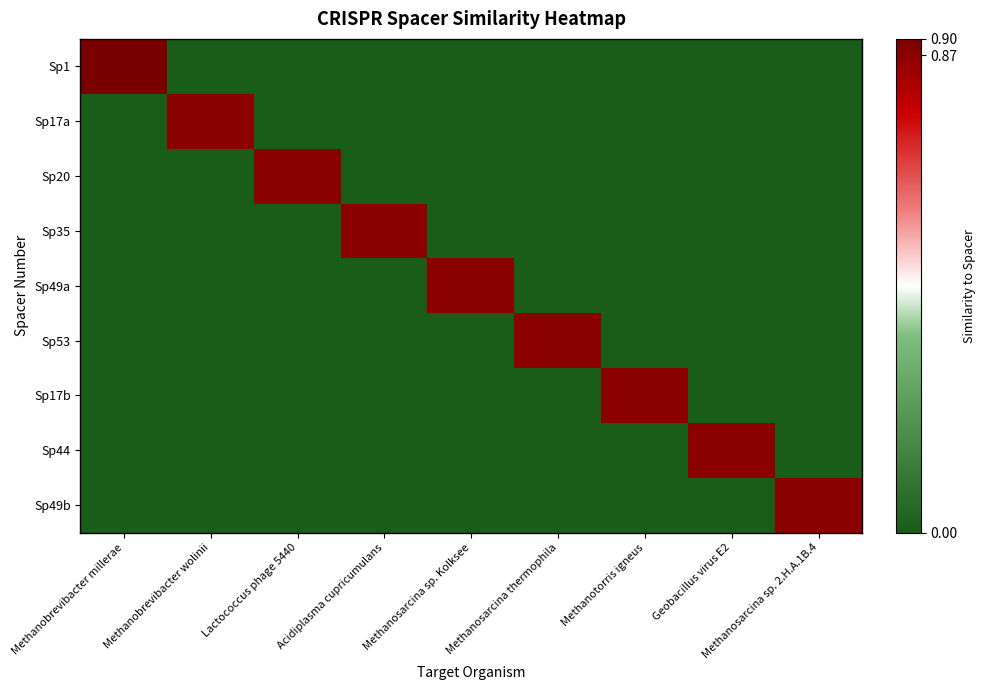

How many data points does each series have?

9